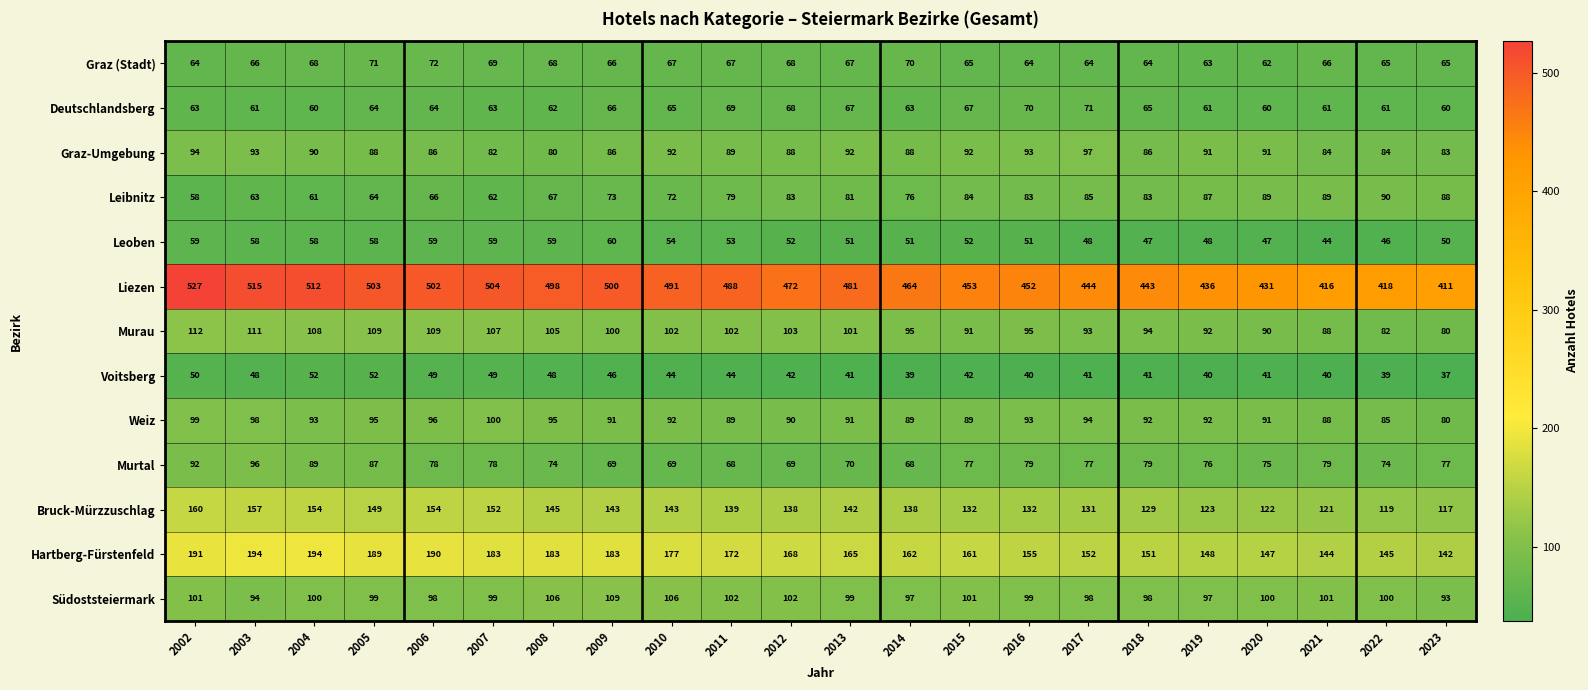

Which series changed the most between 2010 and 2021?

Liezen